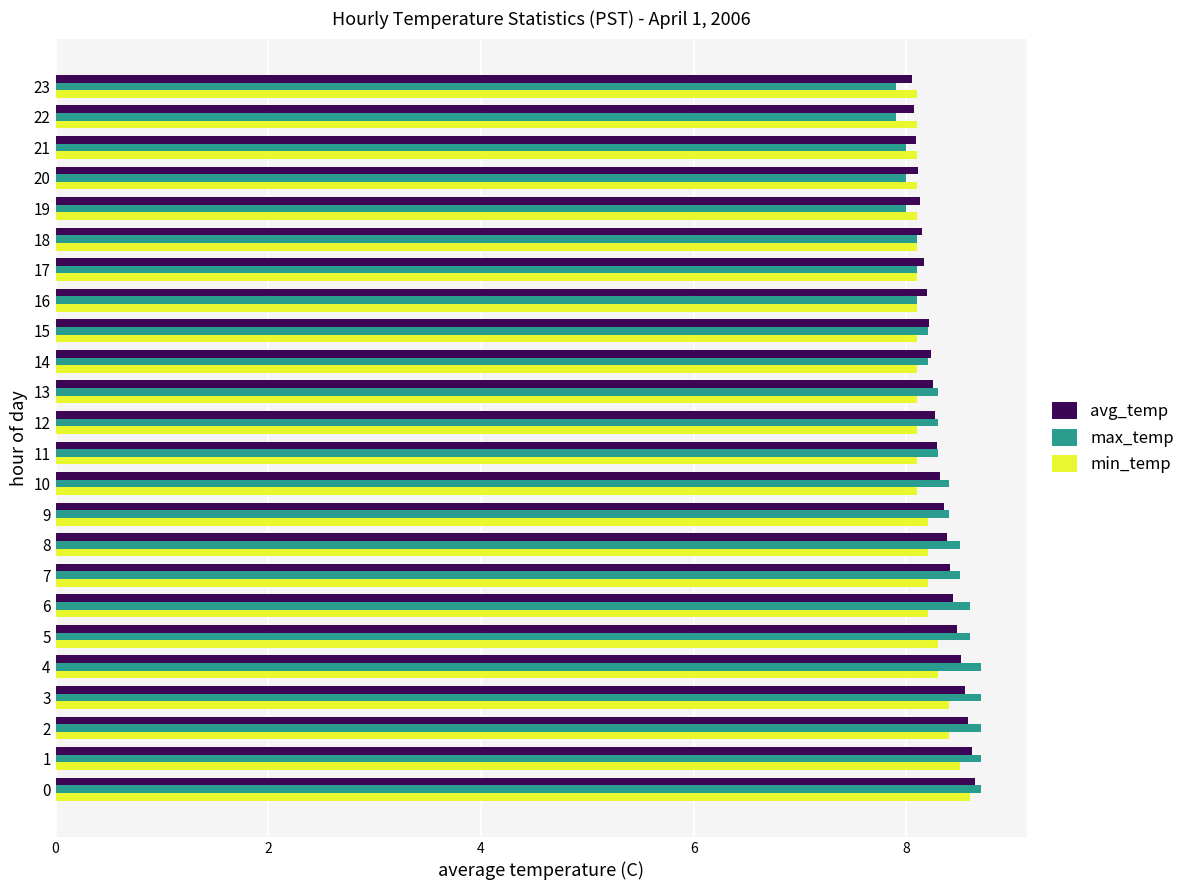

What is the greatest value displayed?

8.7